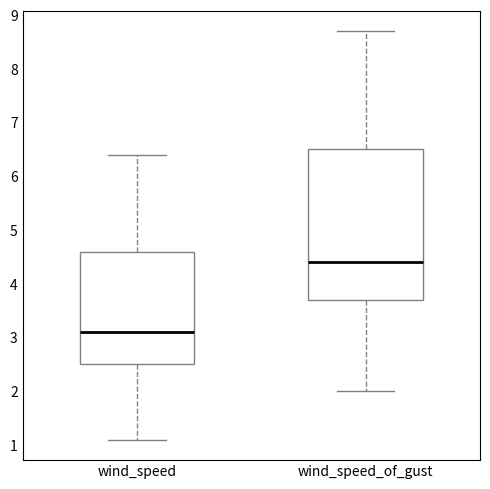

Reading left to right, read every box against the y-axis: the position of its median line, the range the box covers, and the ends of its whiskers. The values are not printed on the chart, so give them approximately, as read against the axis.

wind_speed: median 3.1, box 2.5 to 4.6, whiskers 1.1 to 6.4
wind_speed_of_gust: median 4.4, box 3.7 to 6.5, whiskers 2.0 to 8.7